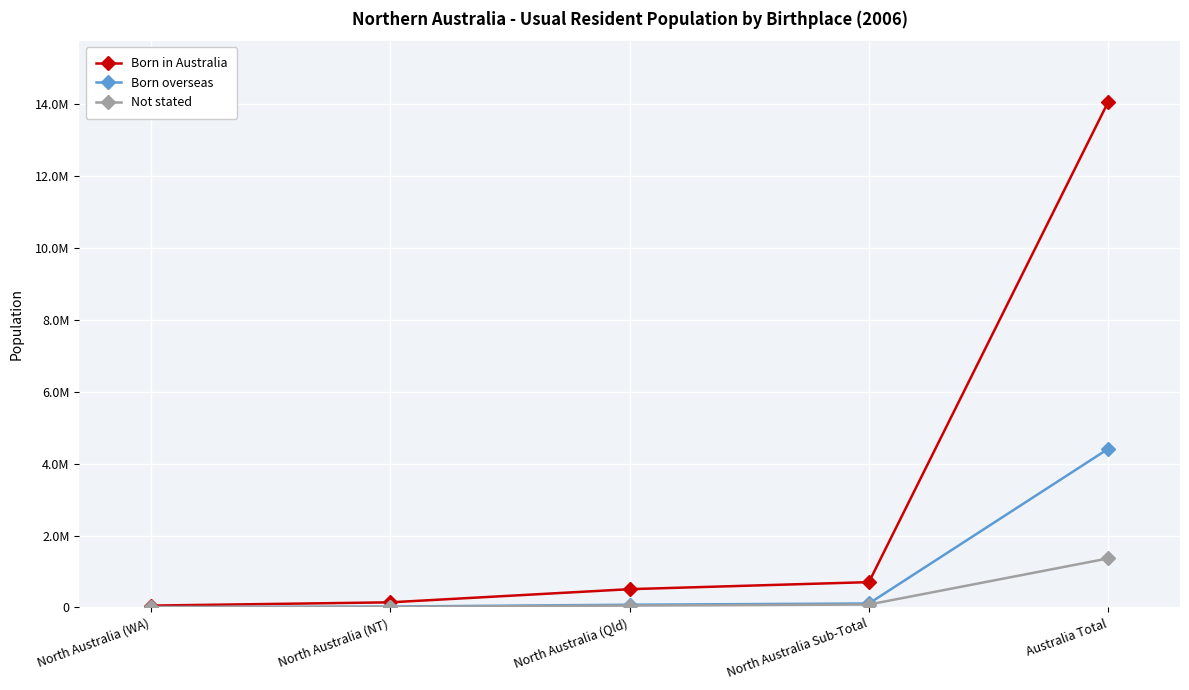

What position from the right is North Australia (Qld)?

3